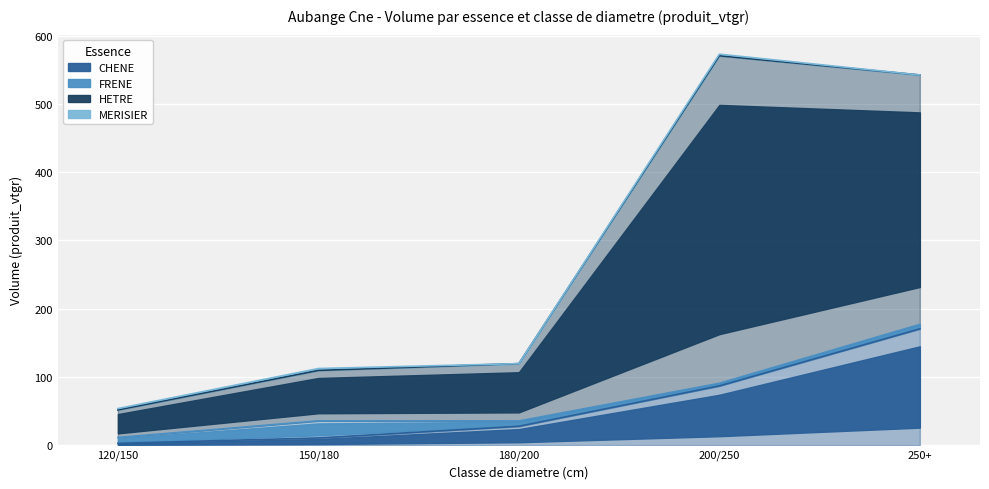

True or false: CHENE and HETRE intersect in this chart.

False